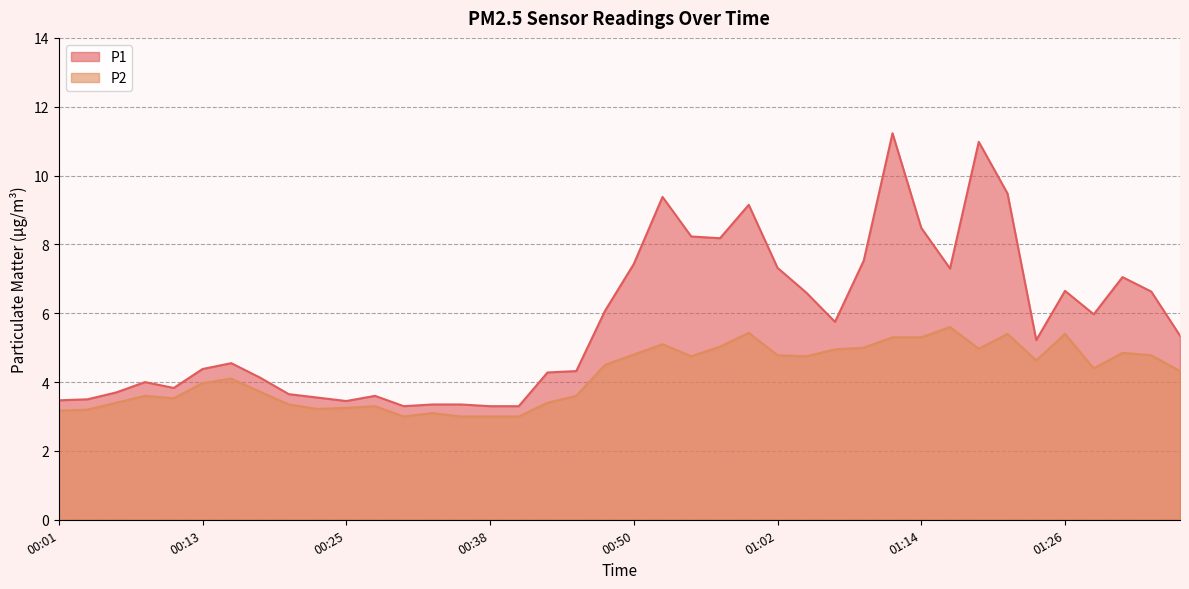

What is the difference between the maximum and second lowest values in the P1 series?

7.9